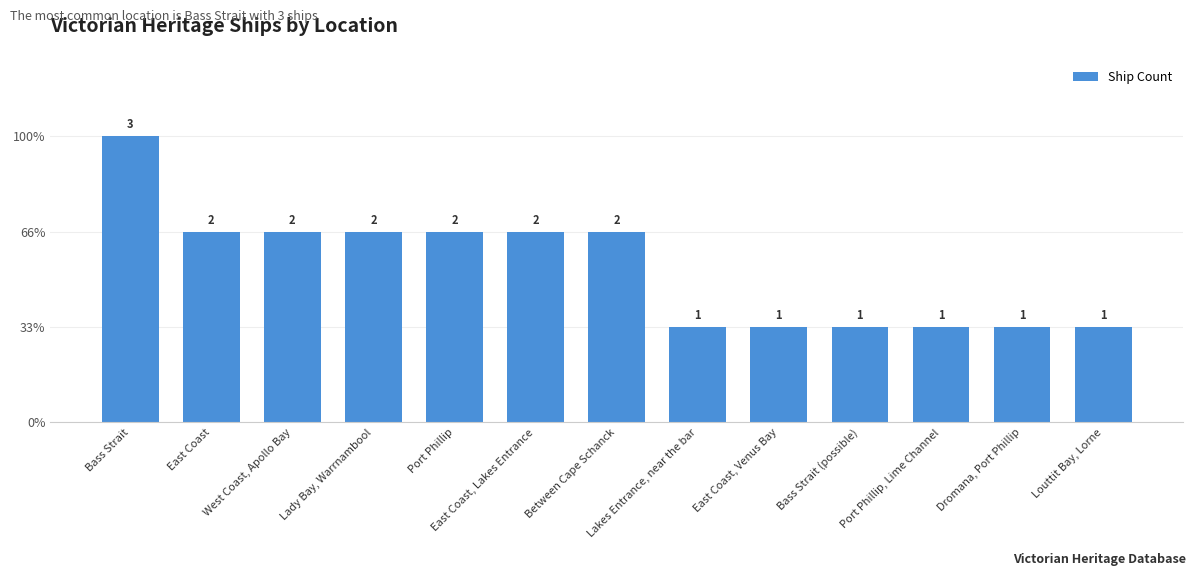

Which category has the lowest value across all series?

Lakes Entrance, near the bar